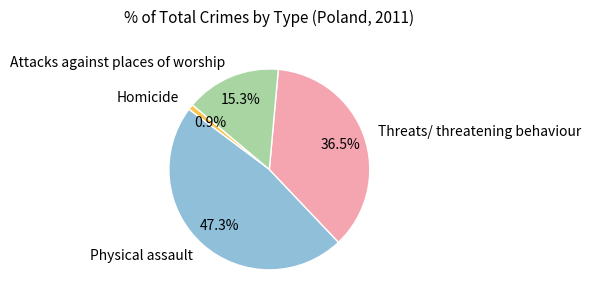

Which category has the smallest portion of the pie?

Homicide